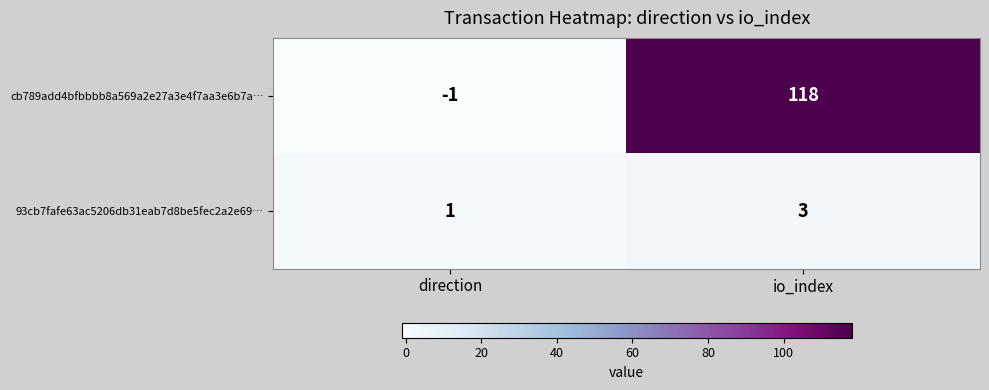

Between direction and io_index, which series saw the biggest shift?

cb789add4bfbbbb8a569a2e27a3e4f7aa3e6b7a…